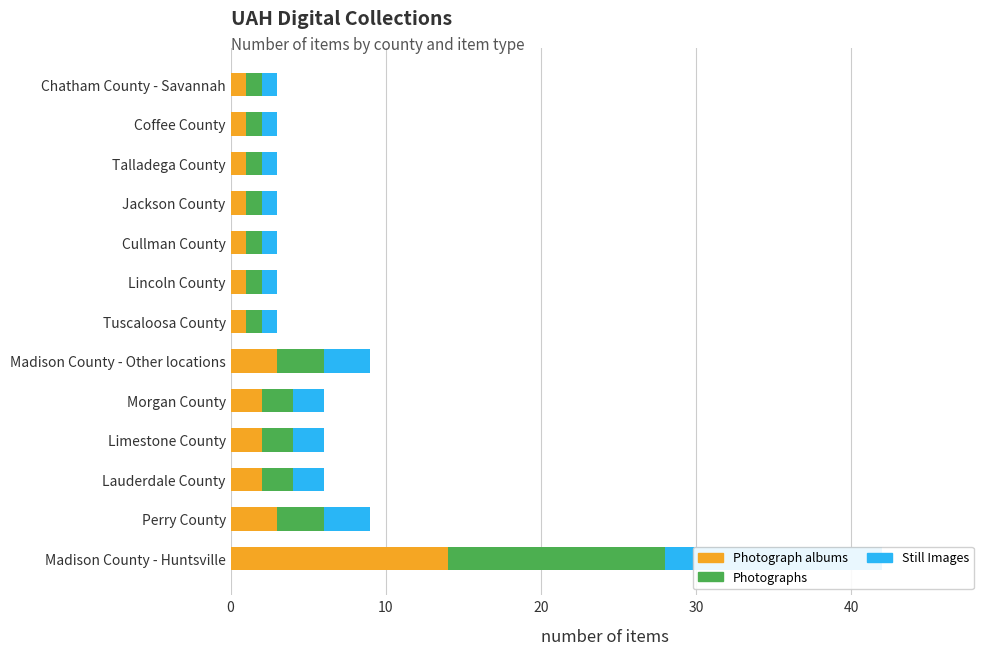

What is the difference between the maximum and second lowest values in the Still Images series?

13